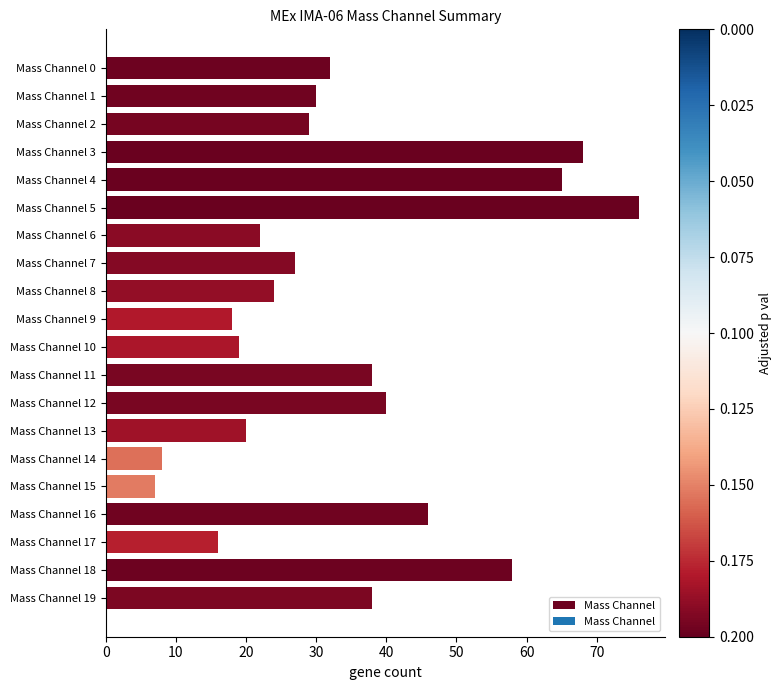

At which category does the chart reach its minimum across all series?

Mass Channel 15